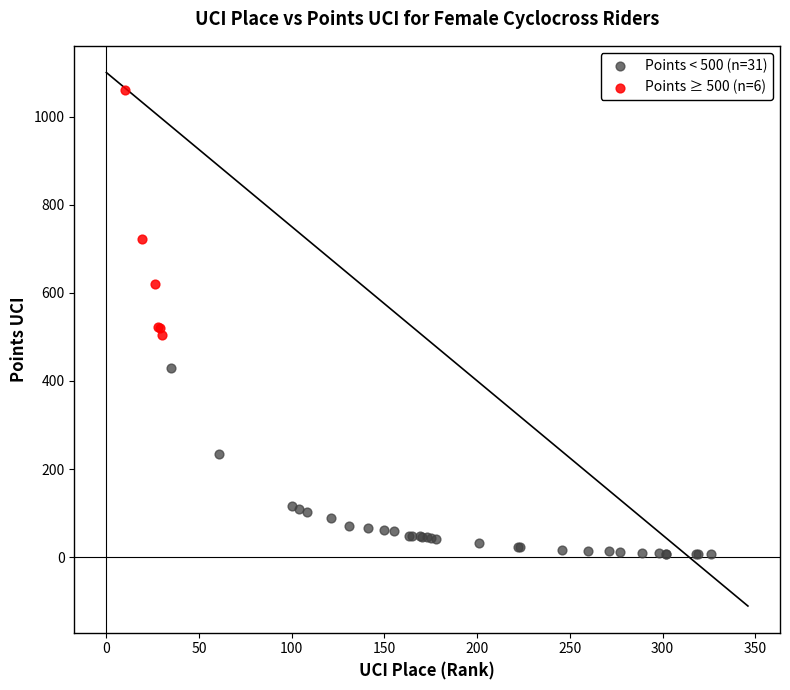

Which series contains the lowest Y value?

Points < 500 (n=31)